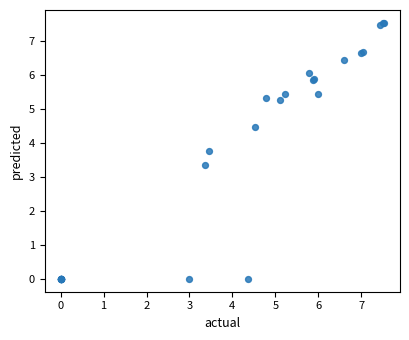

What Y value in the scatter plot is closest to 3?

3.4